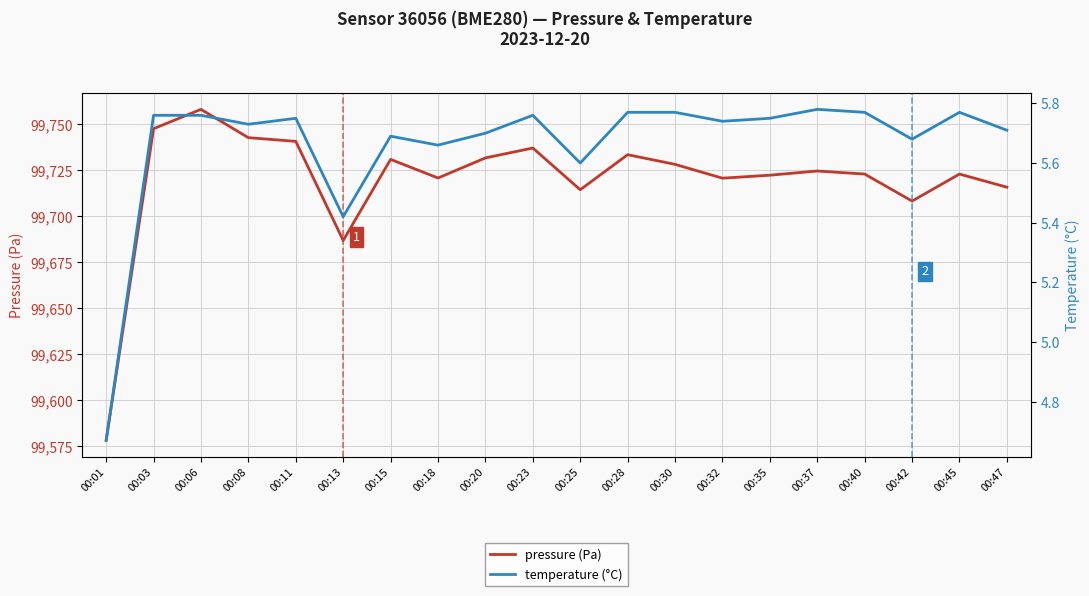

List the labels in order of pressure (Pa) value, smallest first.

00:01, 00:13, 00:42, 00:25, 00:47, 00:32, 00:18, 00:35, 00:40, 00:45, 00:37, 00:30, 00:15, 00:20, 00:28, 00:23, 00:11, 00:08, 00:03, 00:06